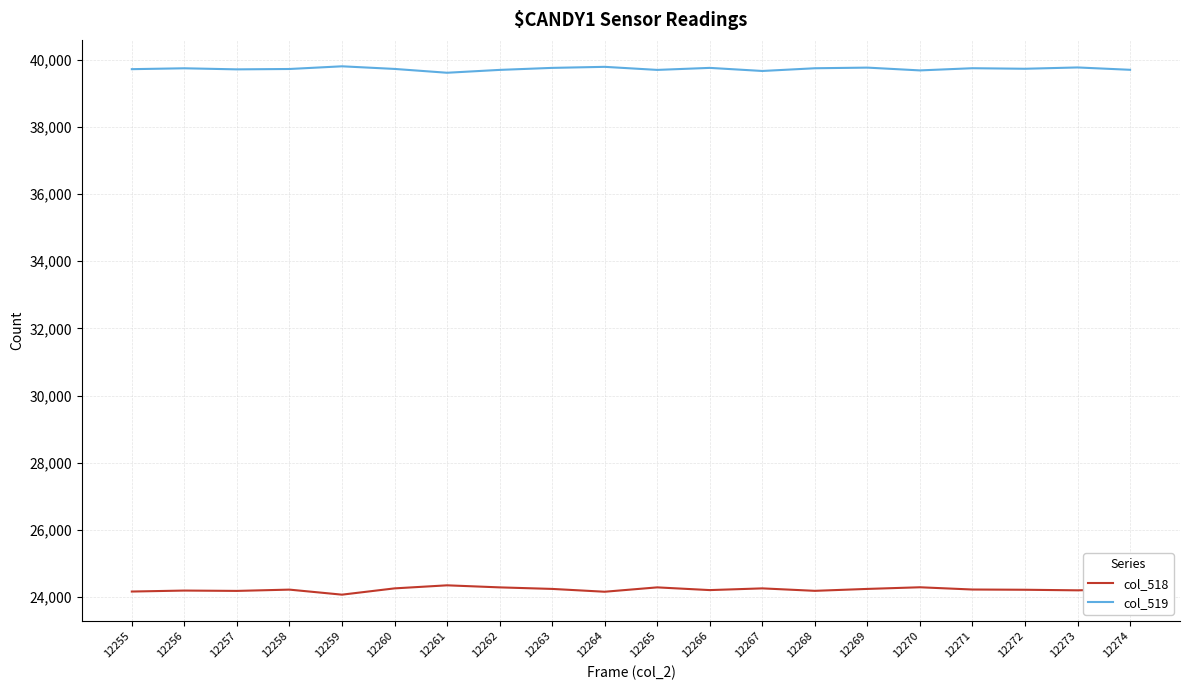

What is the approximate value of col_519 at 12272?

39729